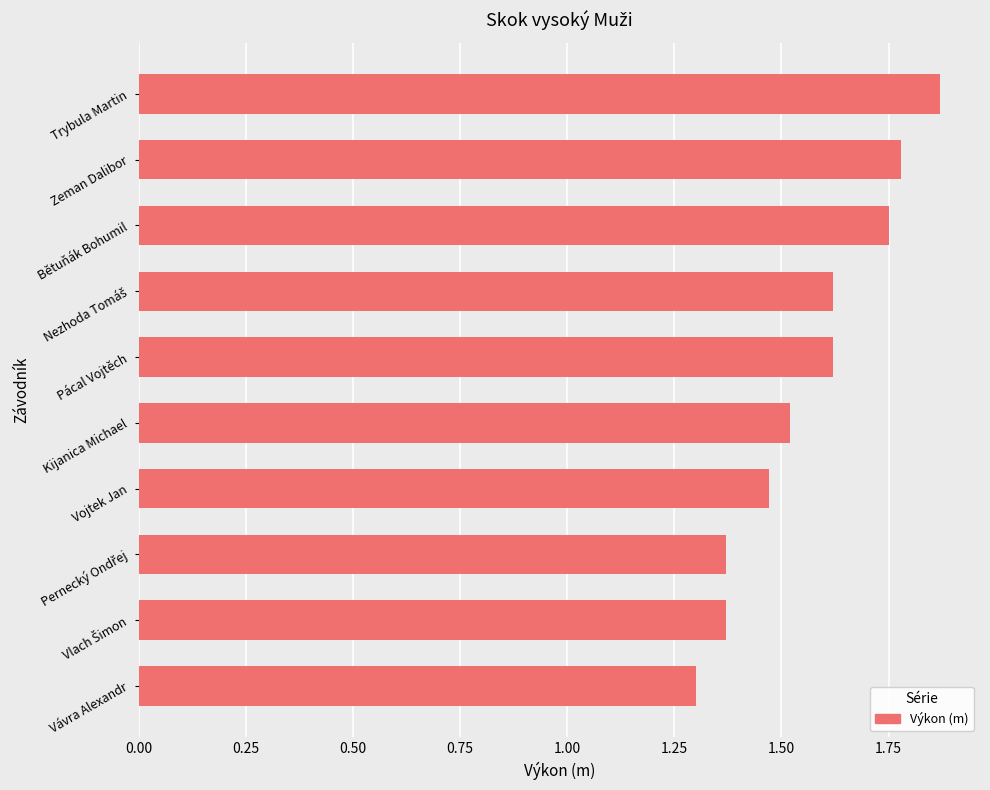

What is the ratio of the value at Bětuňák Bohumil to the value at Vojtek Jan?

1.2